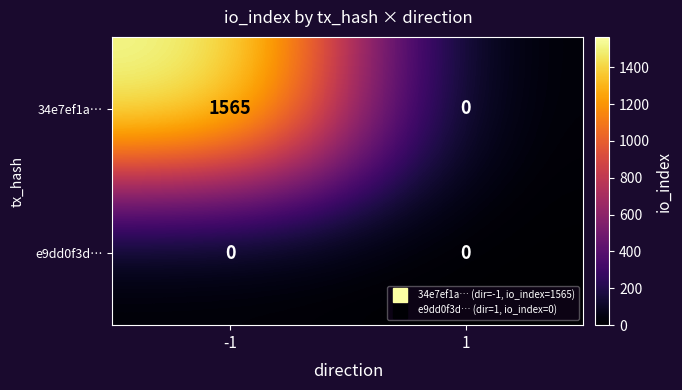

The value of e9dd0f3d… at 1 is 0. True or false?

True